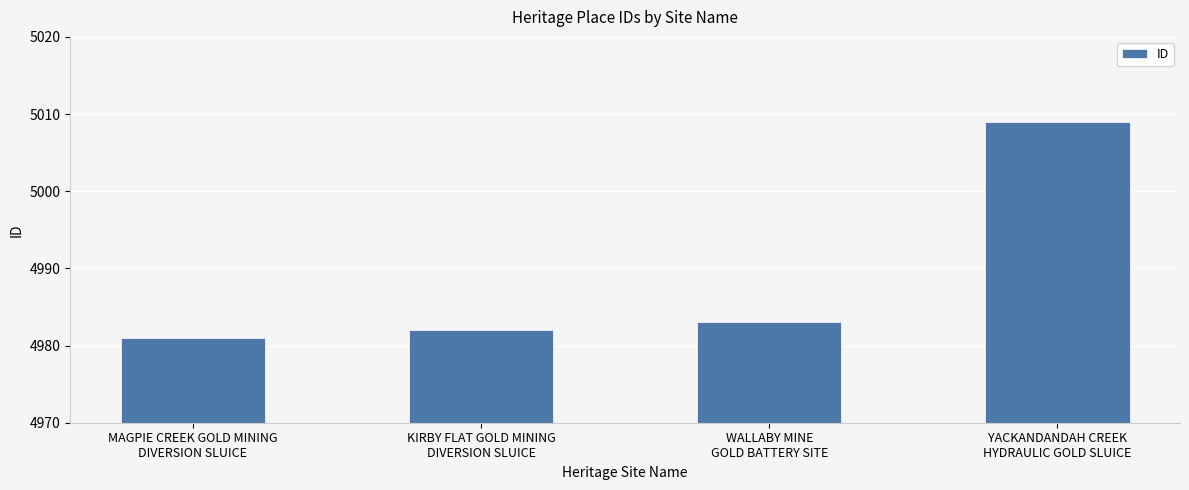

What is the smallest value displayed?

4981